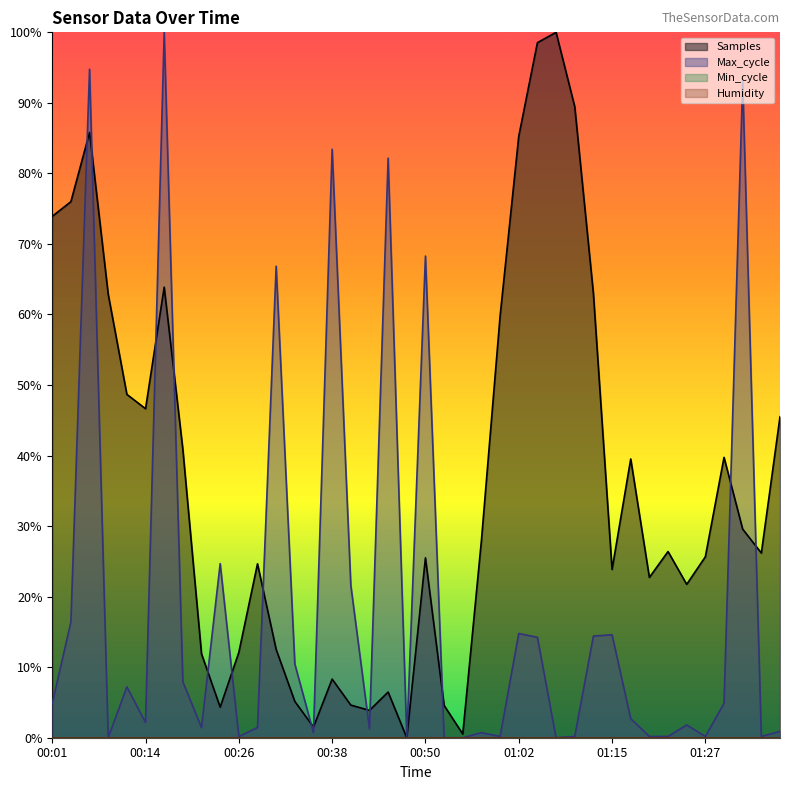

At which label does Samples reach its peak?

01:07